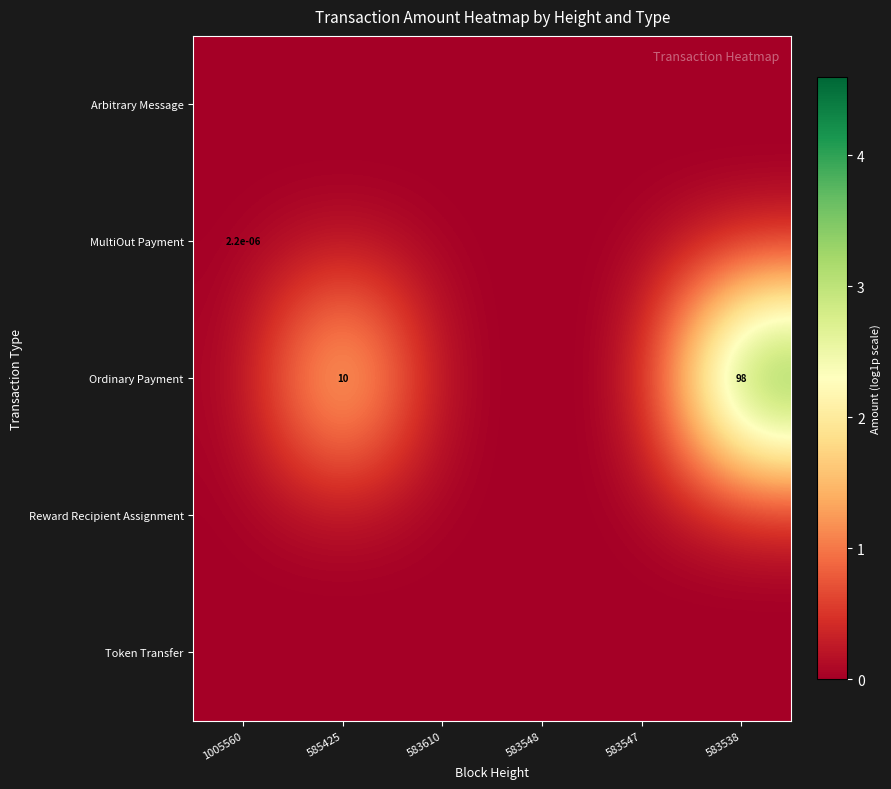

The Ordinary Payment series shows 10.0 at 585425. True or false?

True